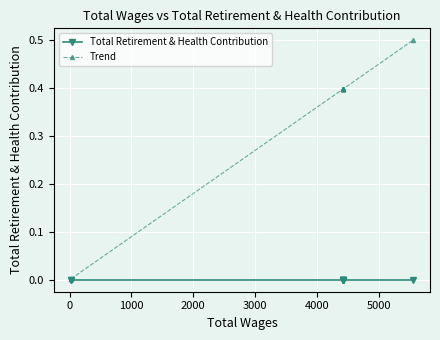

Rank the series by their maximum value, from lowest to highest.

Total Retirement & Health Contribution, Trend